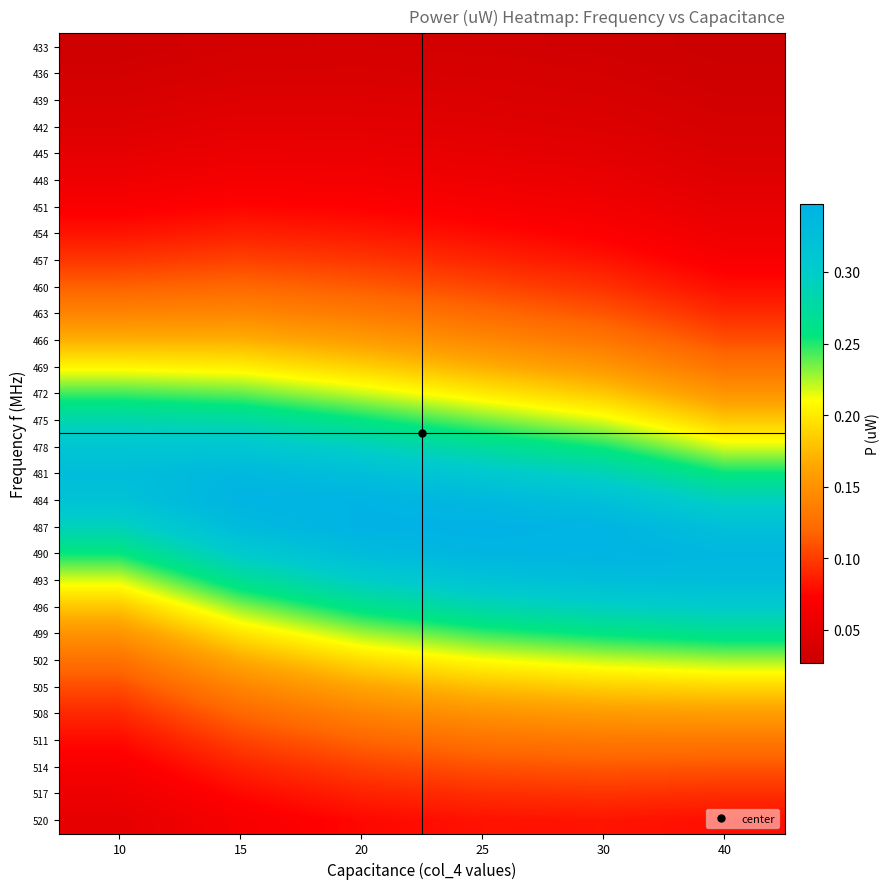

Which category has the highest value across all series?

25